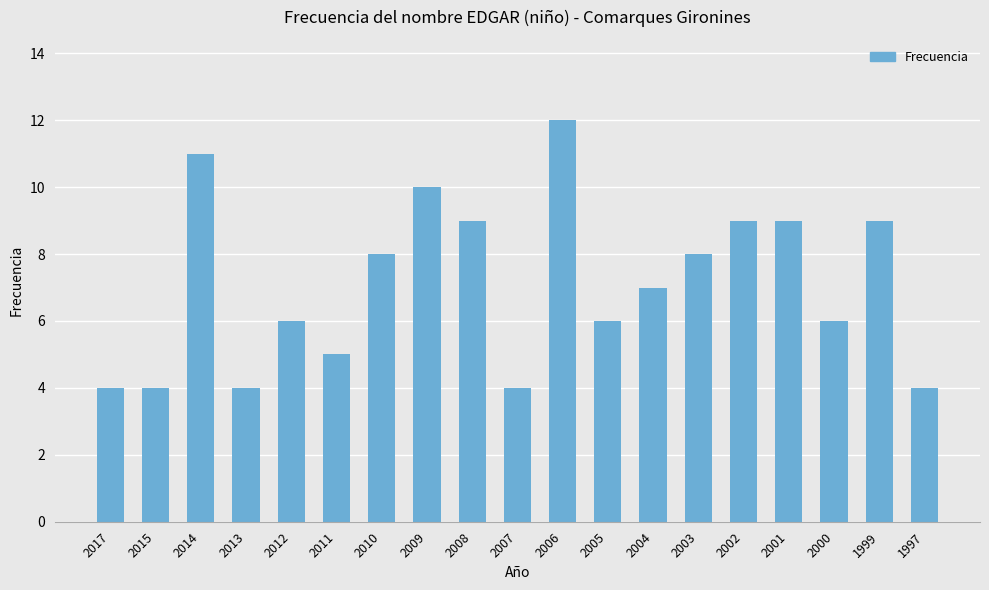

How many bars are there in total?

19